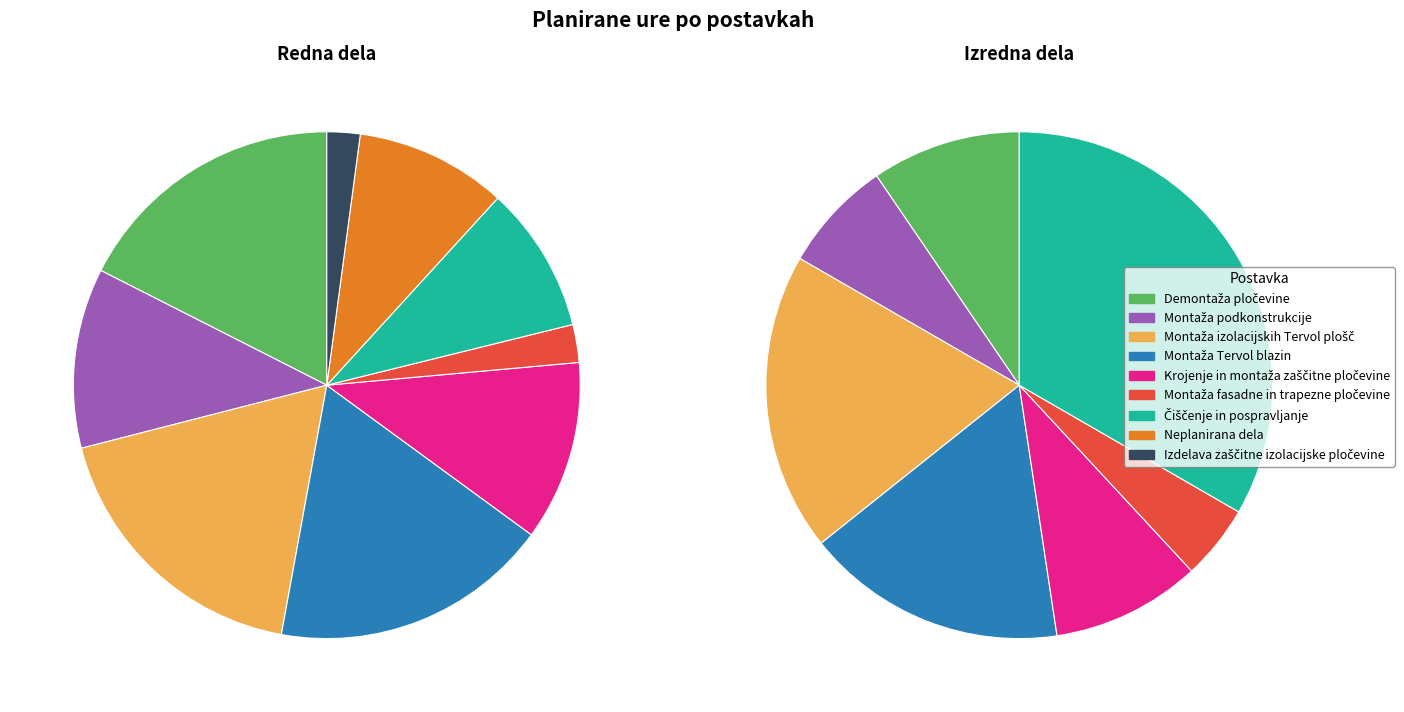

Count the number of slices in the pie.

9